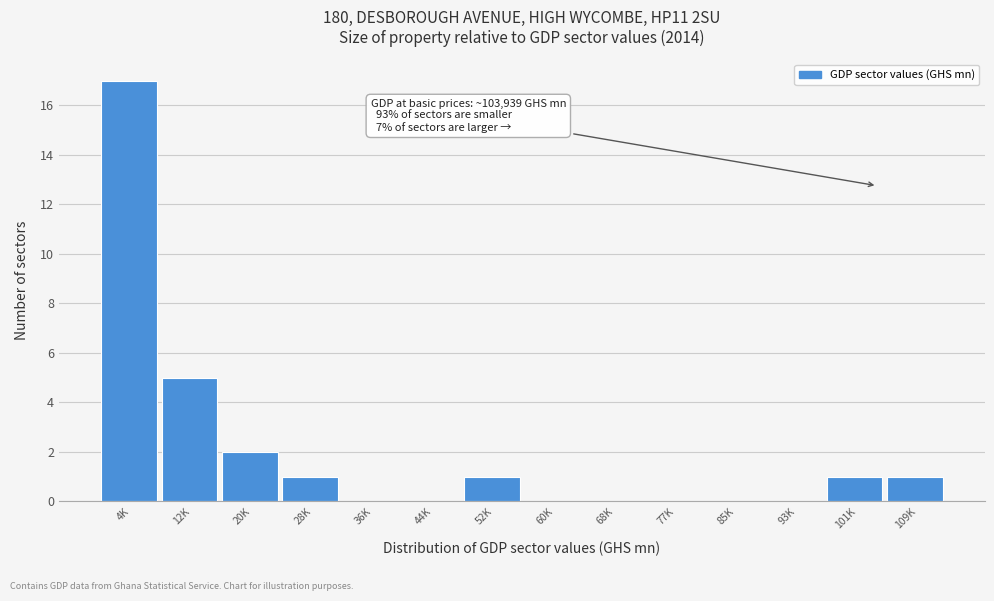

Reading right to left, transcribe all the data shown in this chart.

109K=1	101K=1	93K=0	85K=0	77K=0	68K=0	60K=0	52K=1	44K=0	36K=0	28K=1	20K=2	12K=5	4K=17